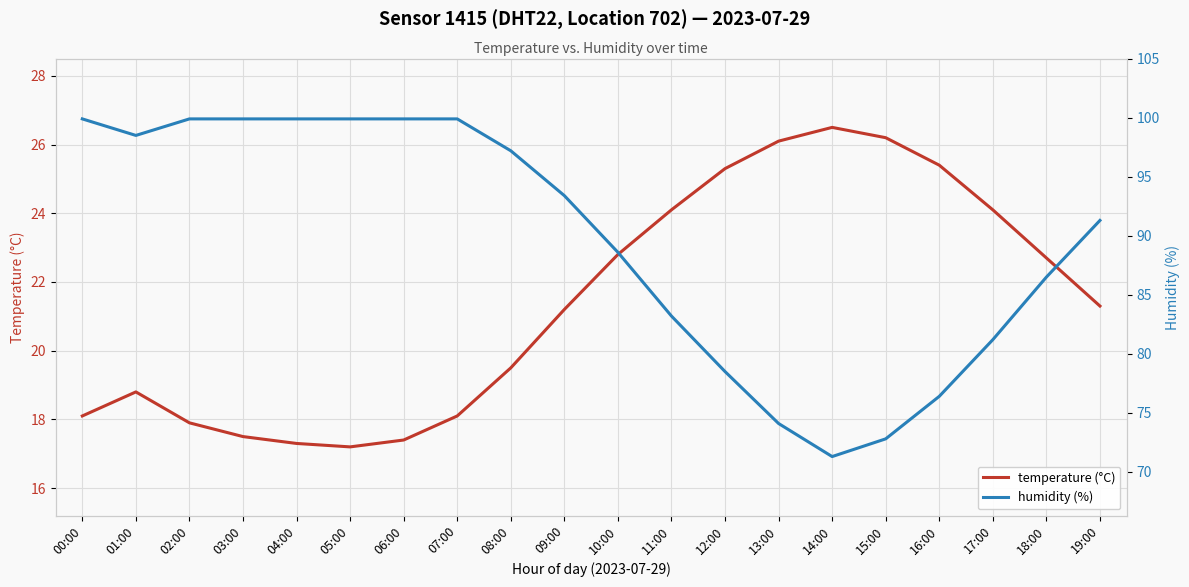

True or false: temperature (°C) has a value of 11.8 at 04:00.

False